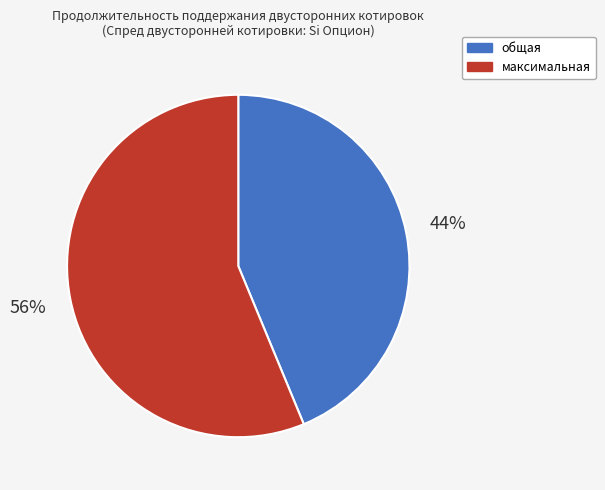

How many segments does this pie chart have?

2